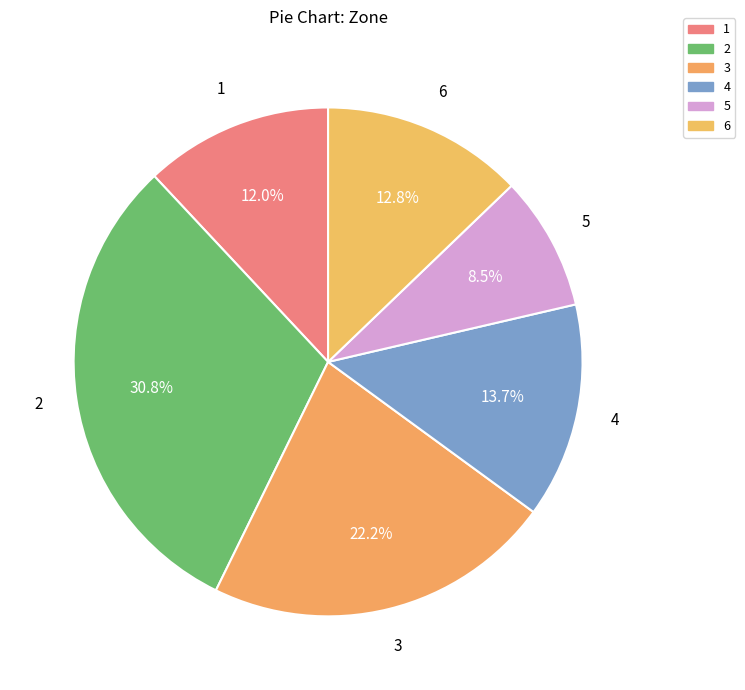

How many segments does this pie chart have?

6